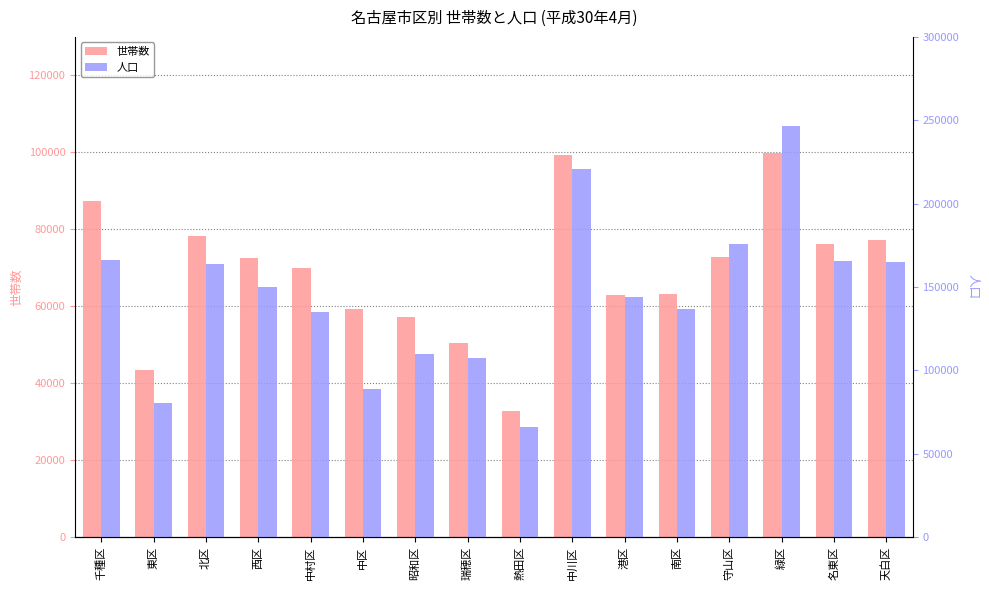

What is the label of the 11th bar from the left?

港区